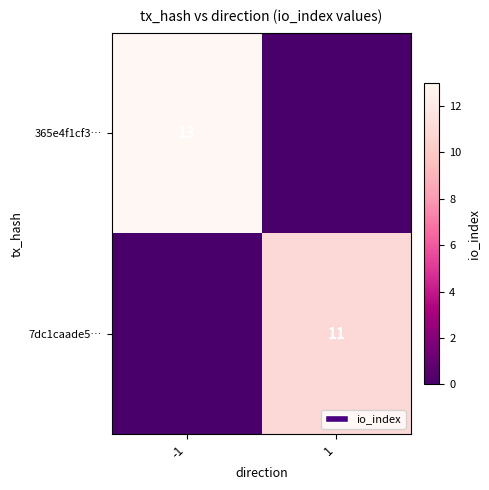

True or false: 7dc1caade5… has a value of 11 at 1.

True